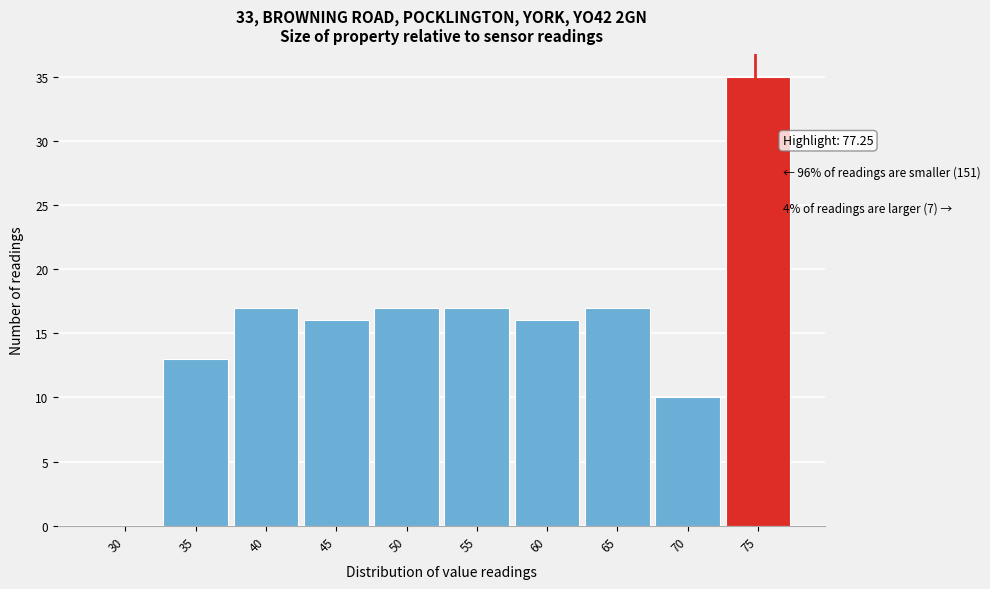

Reading left to right, extract all data points from this chart.

30=0	35=13	40=17	45=16	50=17	55=17	60=16	65=17	70=10	75=35